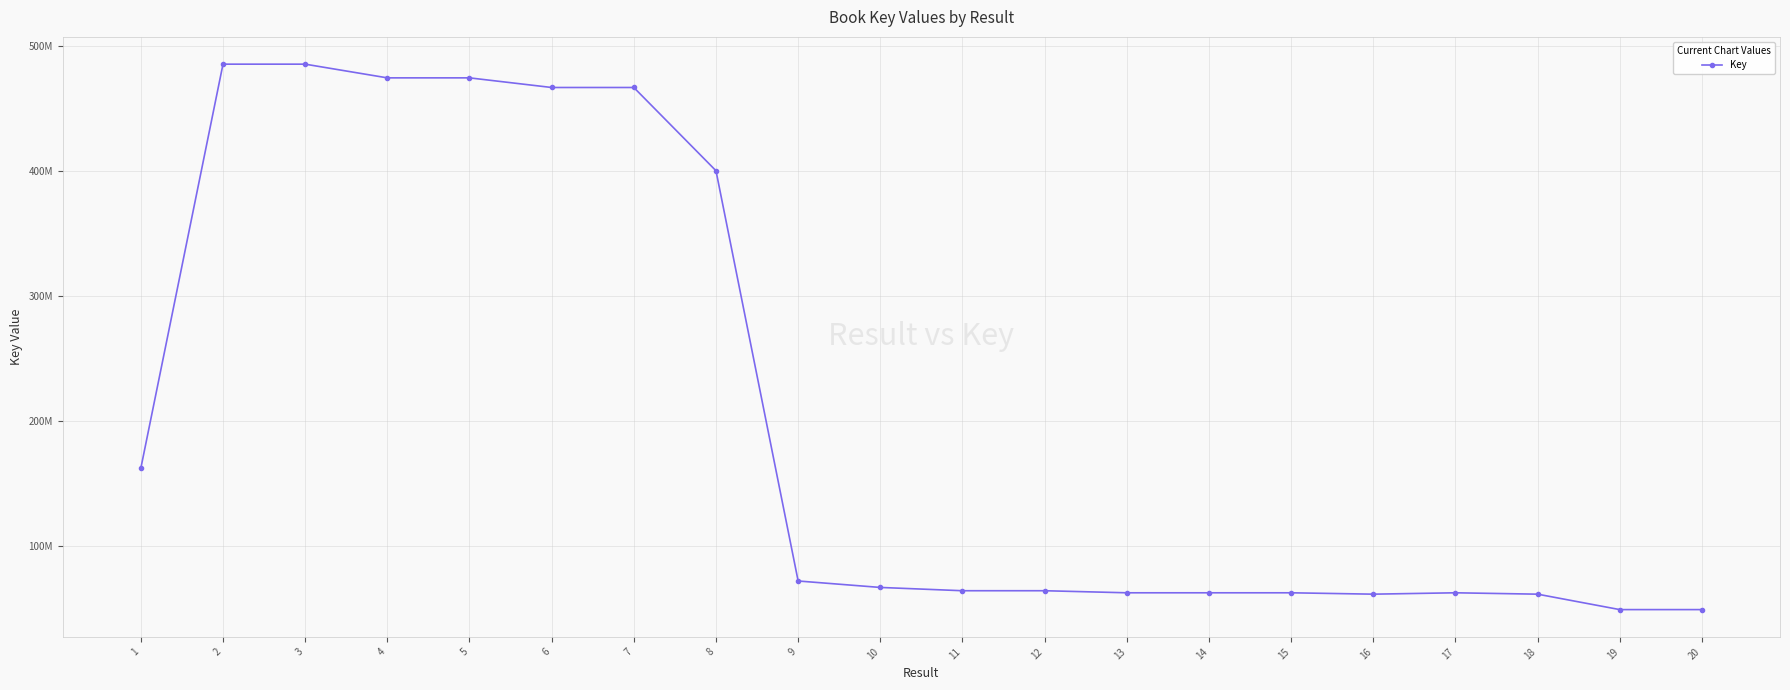

What is the difference between the second highest and second lowest values?

437118421